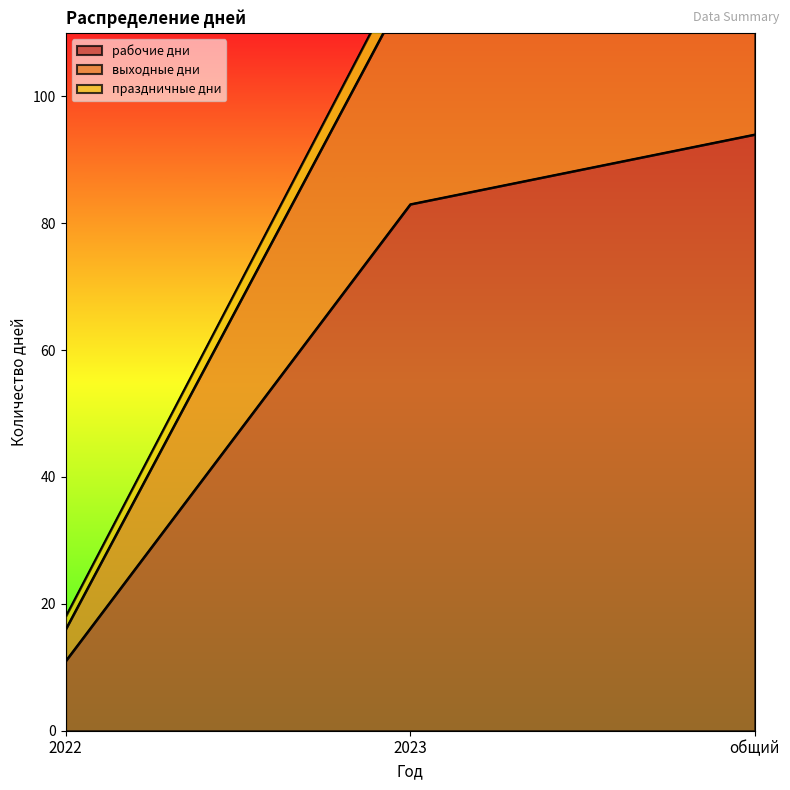

Is it true that рабочие дни equals 11 at 2022?

True